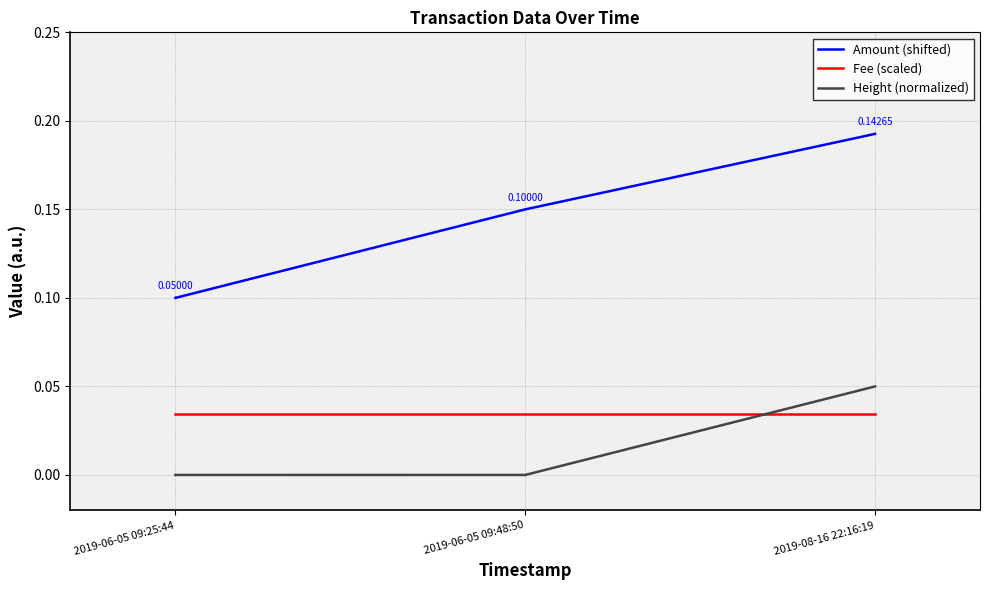

Which series changed the most between 2019-06-05 09:25:44 and 2019-06-05 09:48:50?

Amount (shifted)